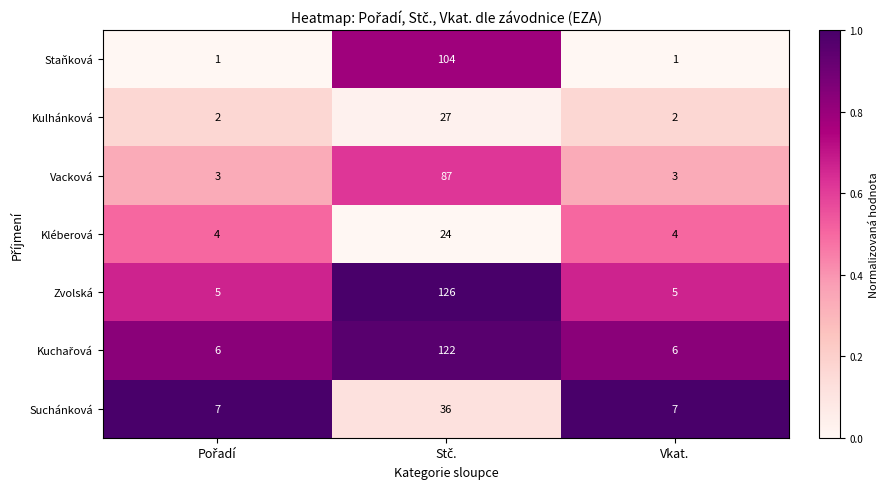

Is it true that Kléberová equals 4 at Vkat.?

True